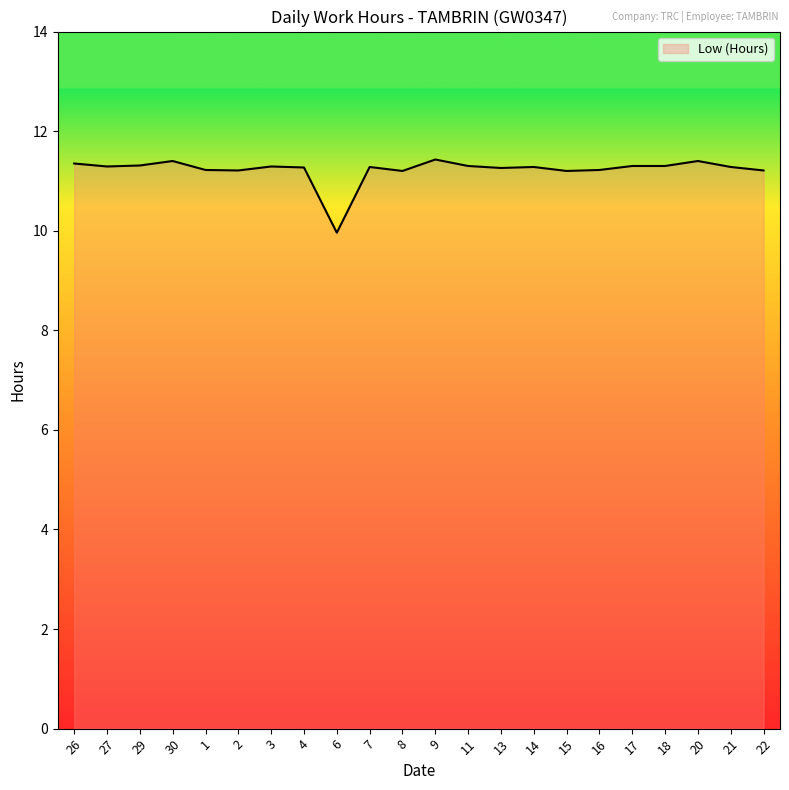

Count the values in the range 11 to 12.

21